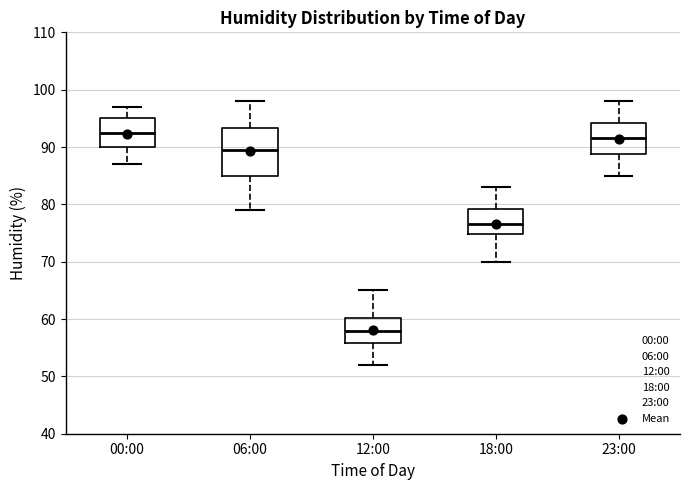

Where is the upper edge of the box for 23:00 on the y-axis? The values are not printed on the chart, so give them approximately, as read against the axis.

94